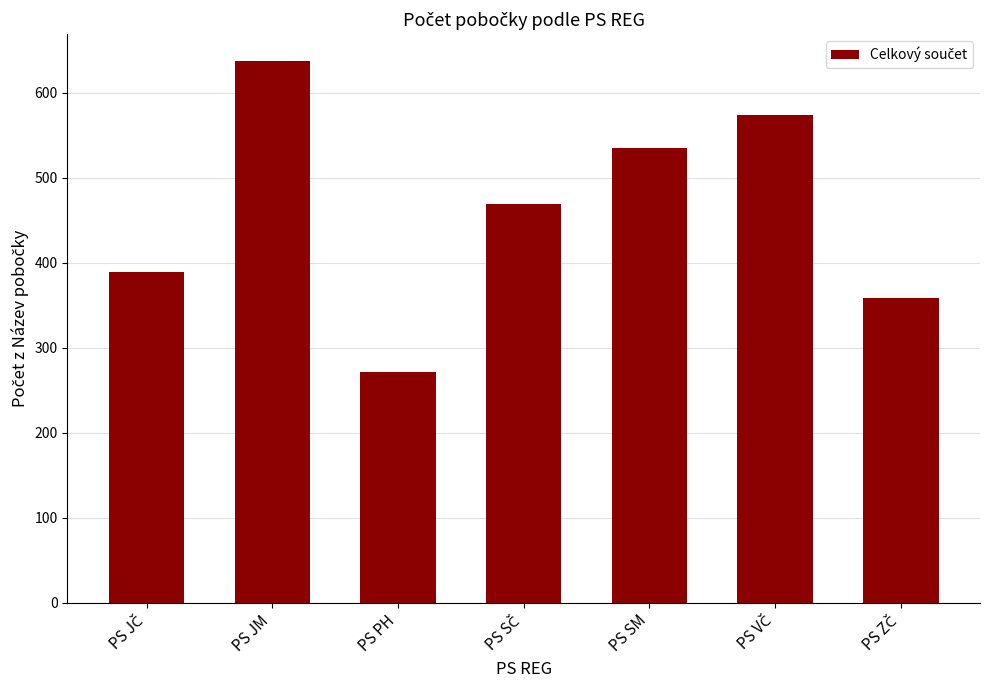

Read the value at PS JM.

637